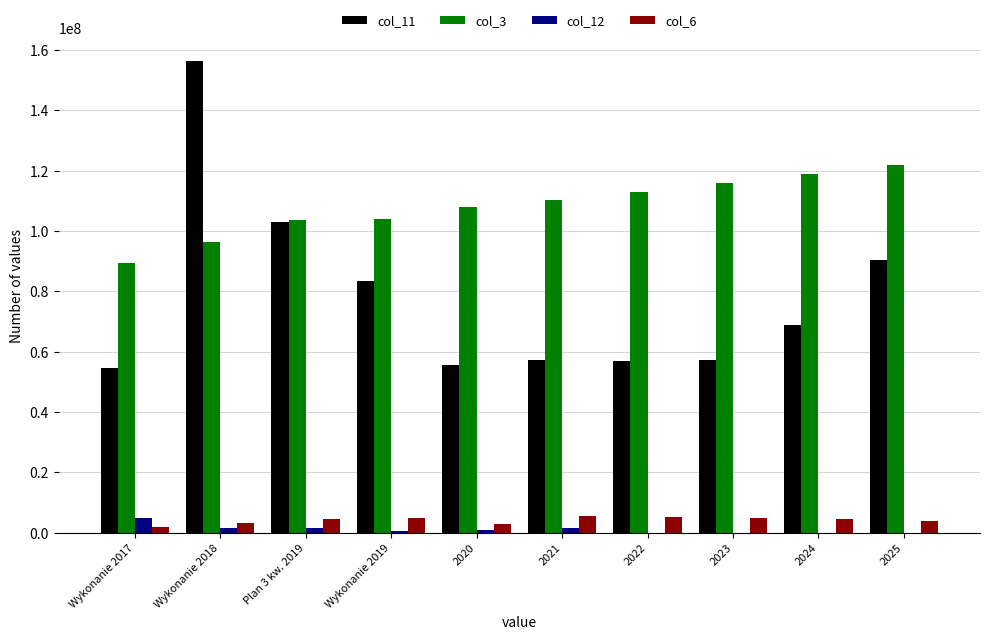

What is the maximum value shown in the chart?

156236209.1